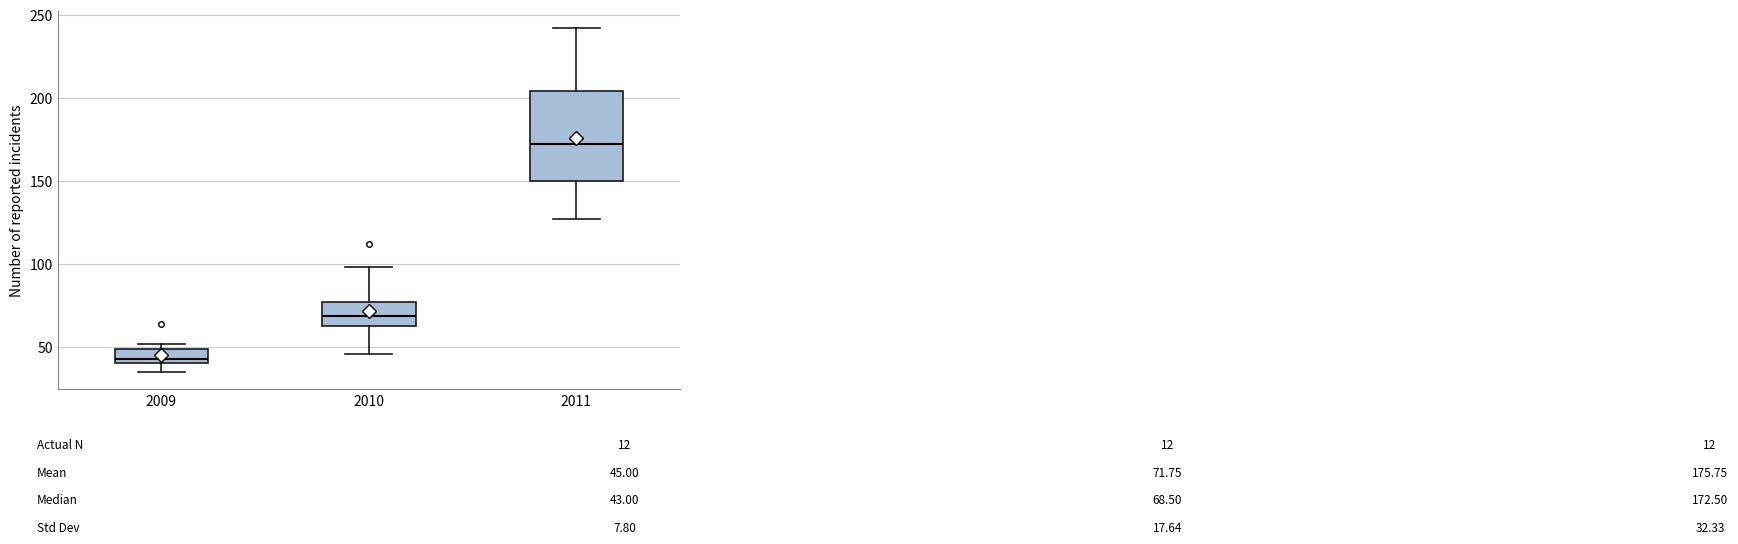

Reading left to right, read every box against the y-axis: the position of its median line, the range the box covers, and the ends of its whiskers. The values are not printed on the chart, so give them approximately, as read against the axis.

2009: median 45, box 40 to 50, whiskers 35 to 50 (just above the box's upper edge)
2010: median 70, box 65 to 75, whiskers 45 to 100
2011: median 175, box 150 to 205, whiskers 125 to 240